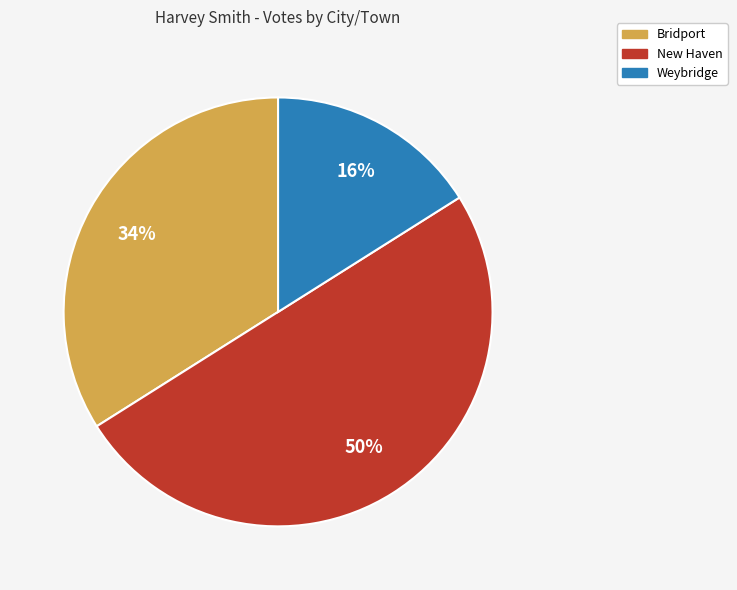

To the nearest percent, what portion does Bridport represent?

34%